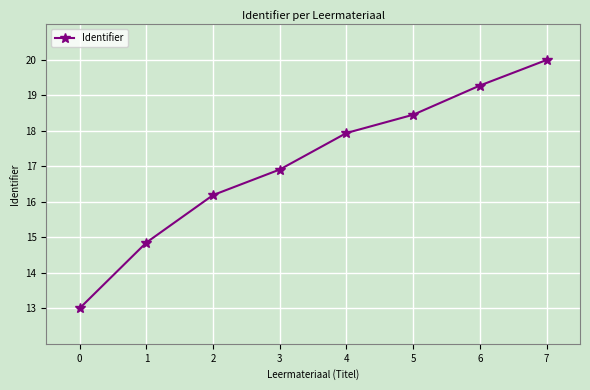

How many series are shown in this chart?

1